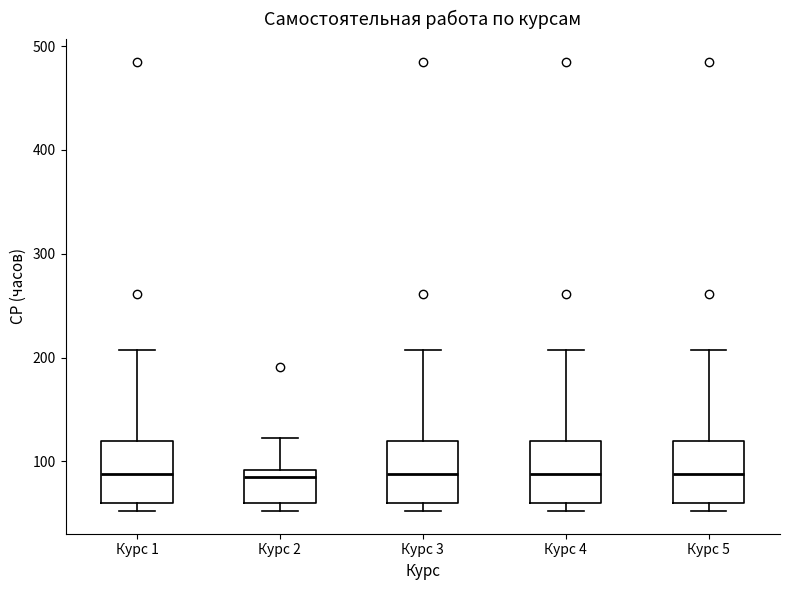

Where is the lower edge of the box for Курс 5 on the y-axis? The values are not printed on the chart, so give them approximately, as read against the axis.

60